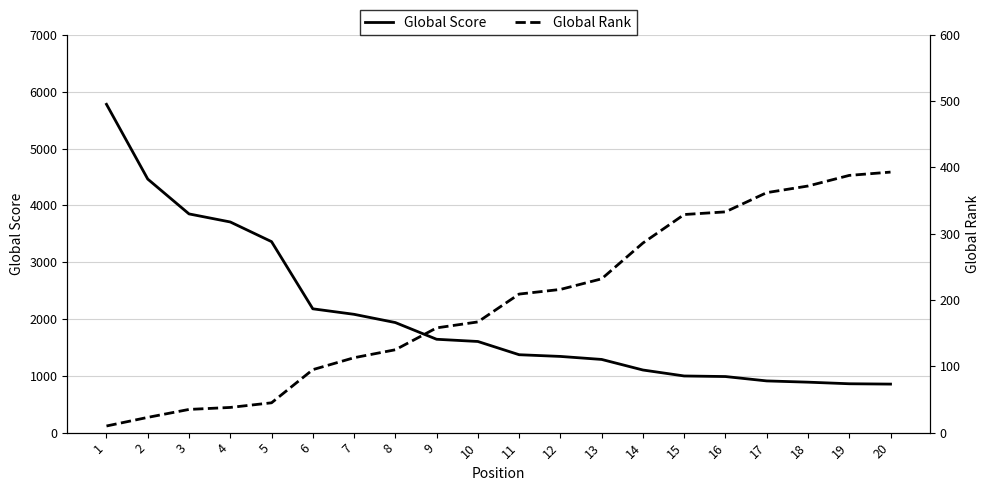

Rank the series at 13 from lowest to highest value.

Global Rank, Global Score